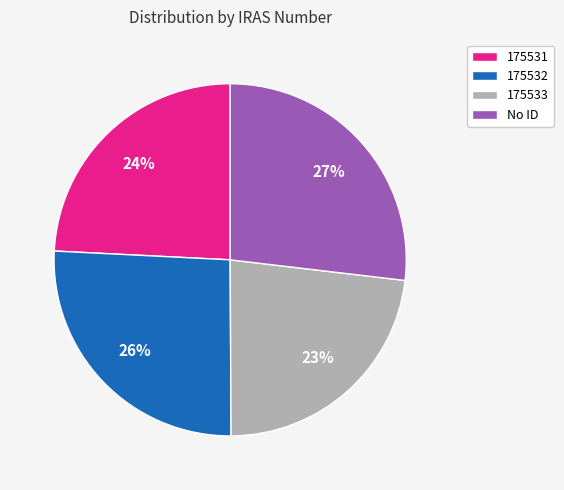

What percentage is the No ID slice, to the nearest percent?

27%